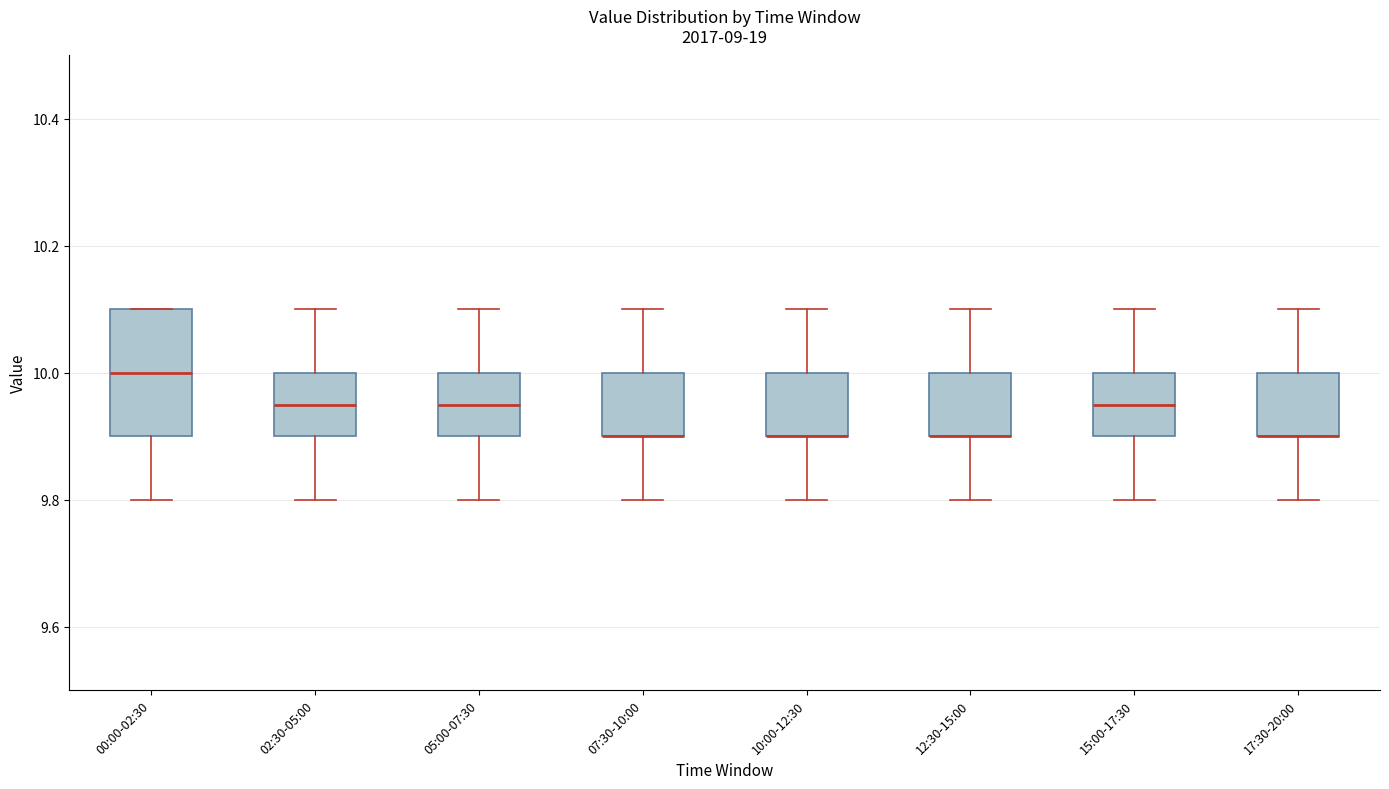

Reading left to right, read every box against the y-axis: the position of its median line, the range the box covers, and the ends of its whiskers. The values are not printed on the chart, so give them approximately, as read against the axis.

00:00-02:30: median 10.00, box 9.90 to 10.10, whiskers 9.80 to 10.10
02:30-05:00: median 9.96, box 9.90 to 10.00, whiskers 9.80 to 10.10
05:00-07:30: median 9.96, box 9.90 to 10.00, whiskers 9.80 to 10.10
07:30-10:00: median 9.90 (drawn on the box's lower edge), box 9.90 to 10.00, whiskers 9.80 to 10.10
10:00-12:30: median 9.90 (drawn on the box's lower edge), box 9.90 to 10.00, whiskers 9.80 to 10.10
12:30-15:00: median 9.90 (drawn on the box's lower edge), box 9.90 to 10.00, whiskers 9.80 to 10.10
15:00-17:30: median 9.96, box 9.90 to 10.00, whiskers 9.80 to 10.10
17:30-20:00: median 9.90 (drawn on the box's lower edge), box 9.90 to 10.00, whiskers 9.80 to 10.10